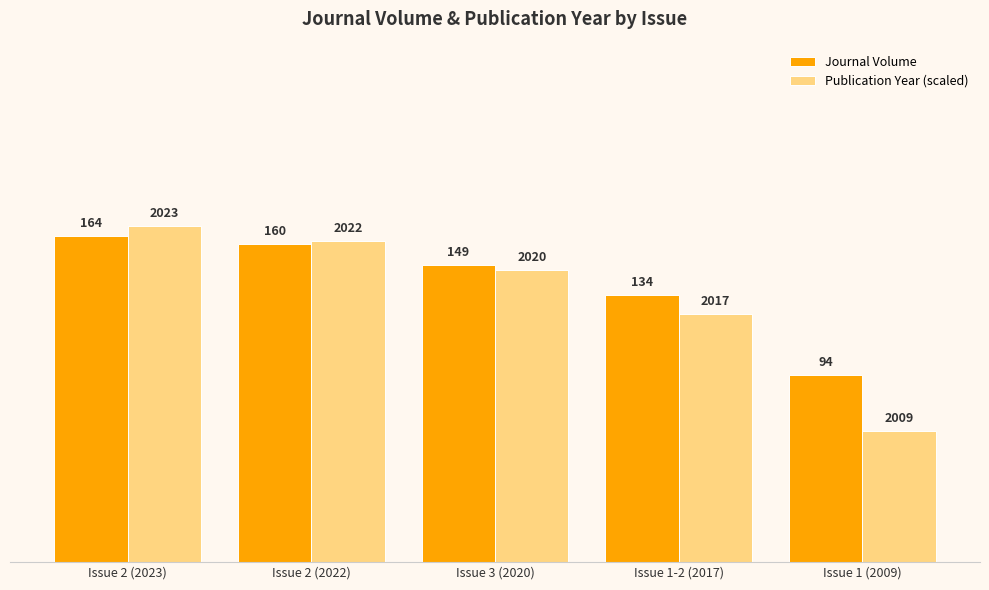

Rank the categories by Publication Year (scaled) value from lowest to highest.

Issue 1 (2009), Issue 1-2 (2017), Issue 3 (2020), Issue 2 (2022), Issue 2 (2023)